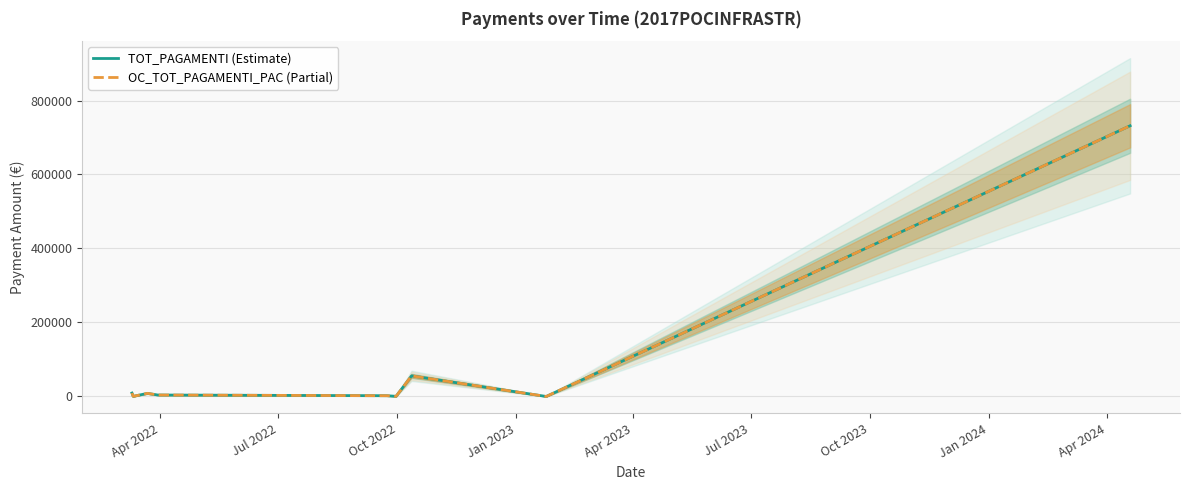

Which category has the highest value across all series?

Apr 2024